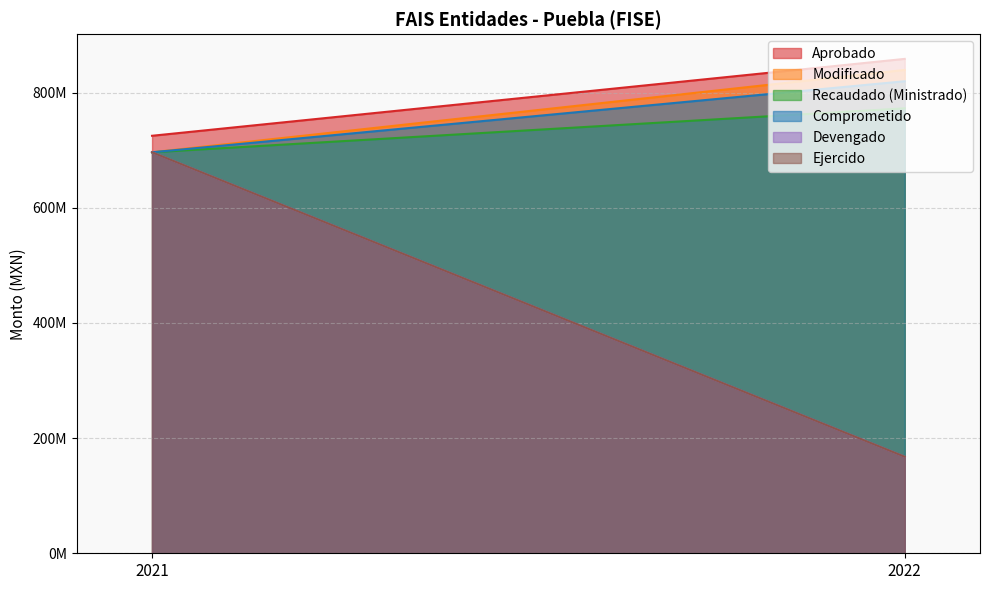

Which category has the lowest value in the Modificado series?

2021